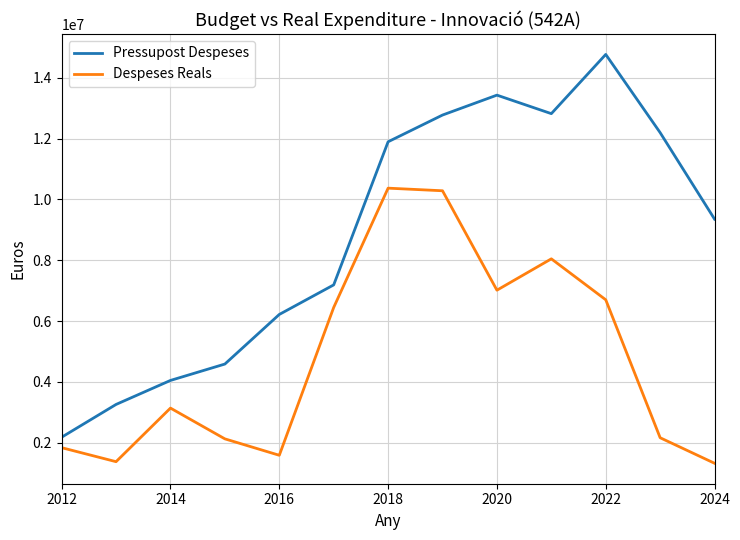

Which series has the largest total across all categories?

Pressupost Despeses